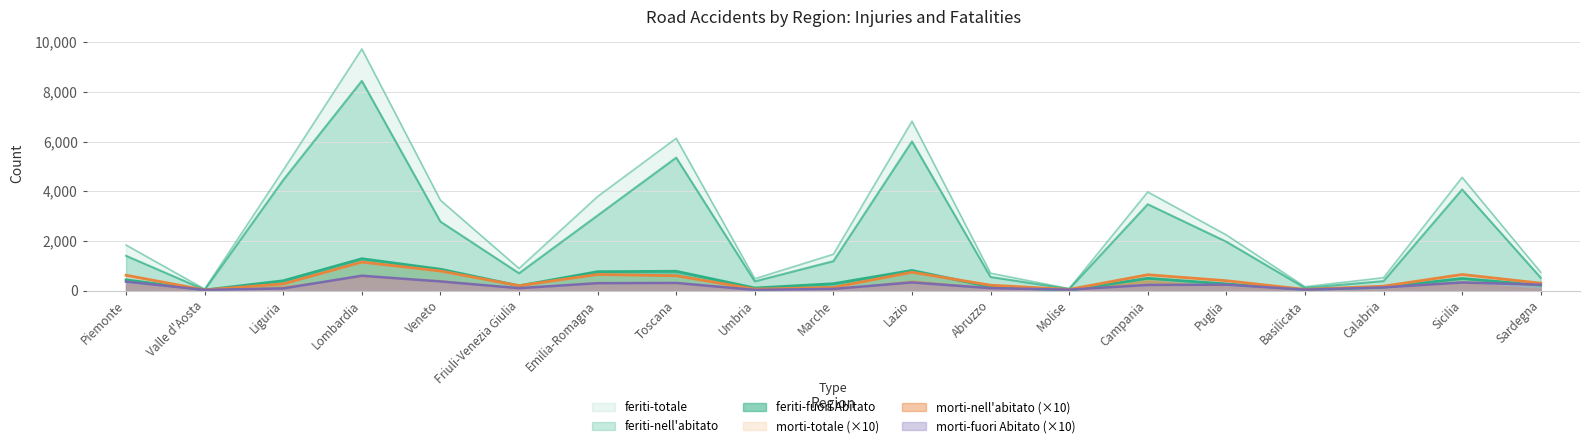

True or false: feriti-totale has more than 0 interior local peaks.

True